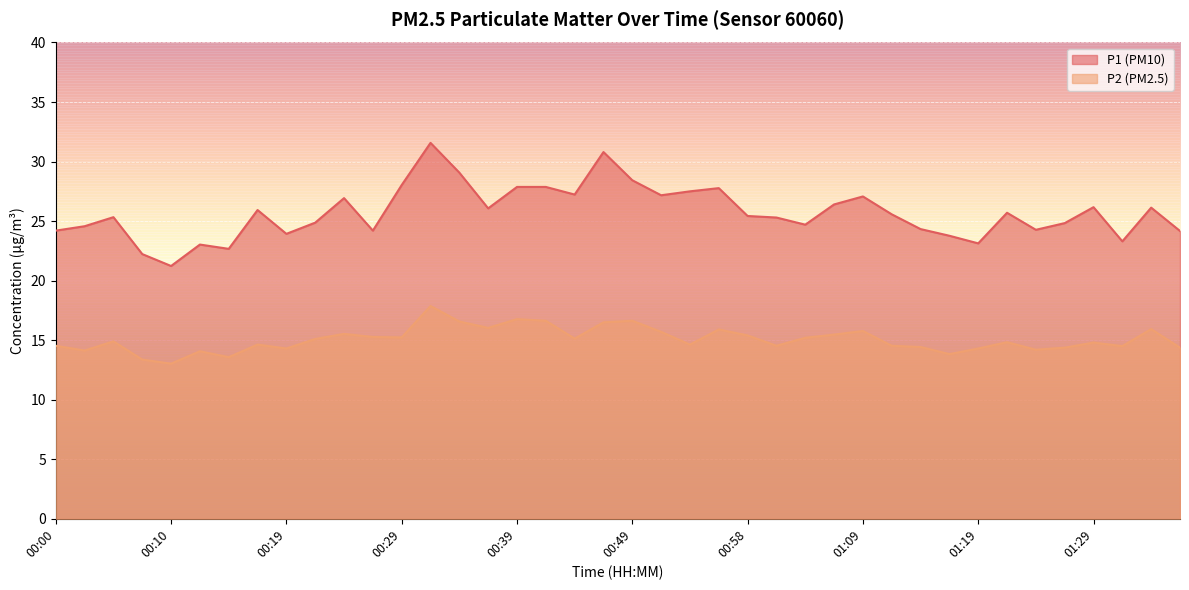

Which label corresponds to the smallest value in the chart?

00:10